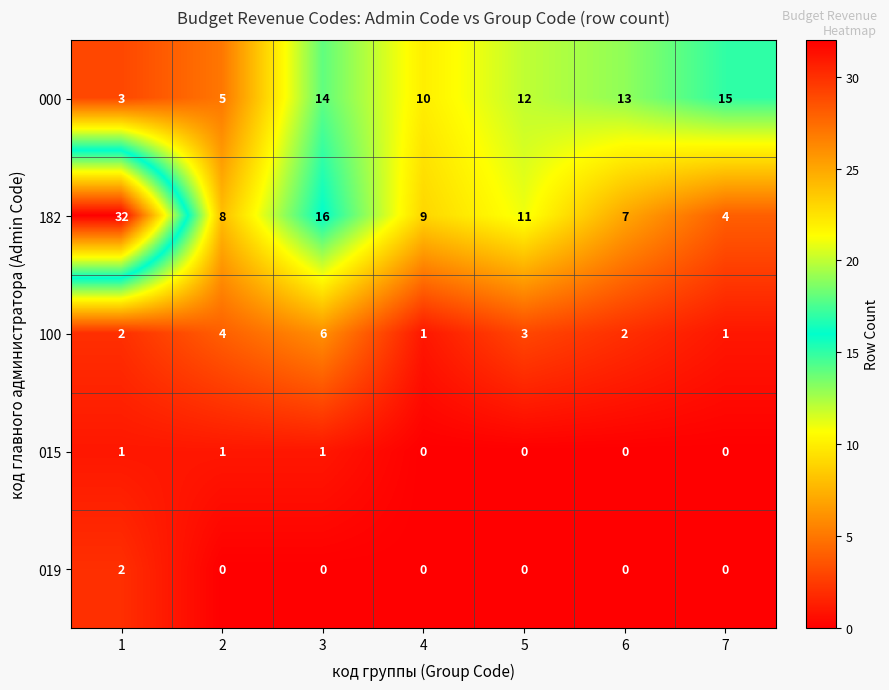

How many 015 values are between 0 and 1?

7